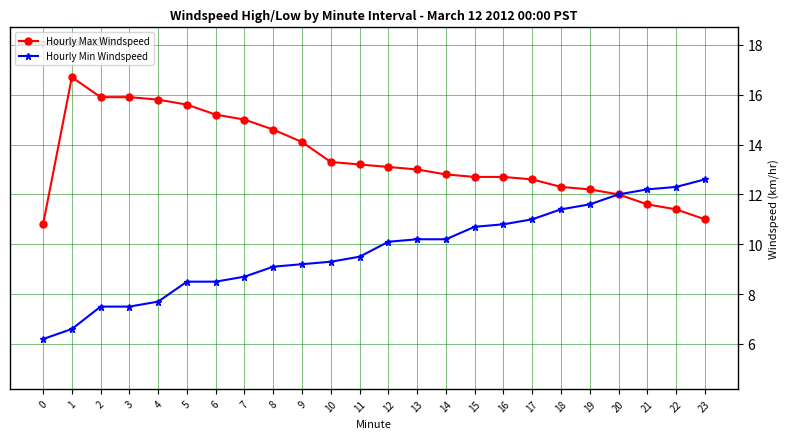

At which label does Hourly Max Windspeed first exceed 13?

1